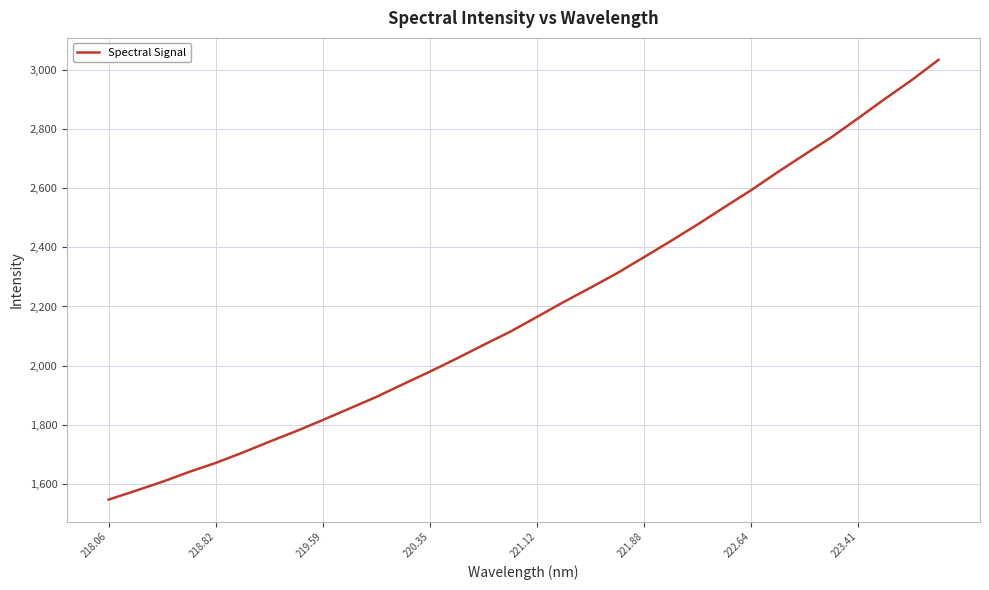

What is the greatest value displayed?

3035.0